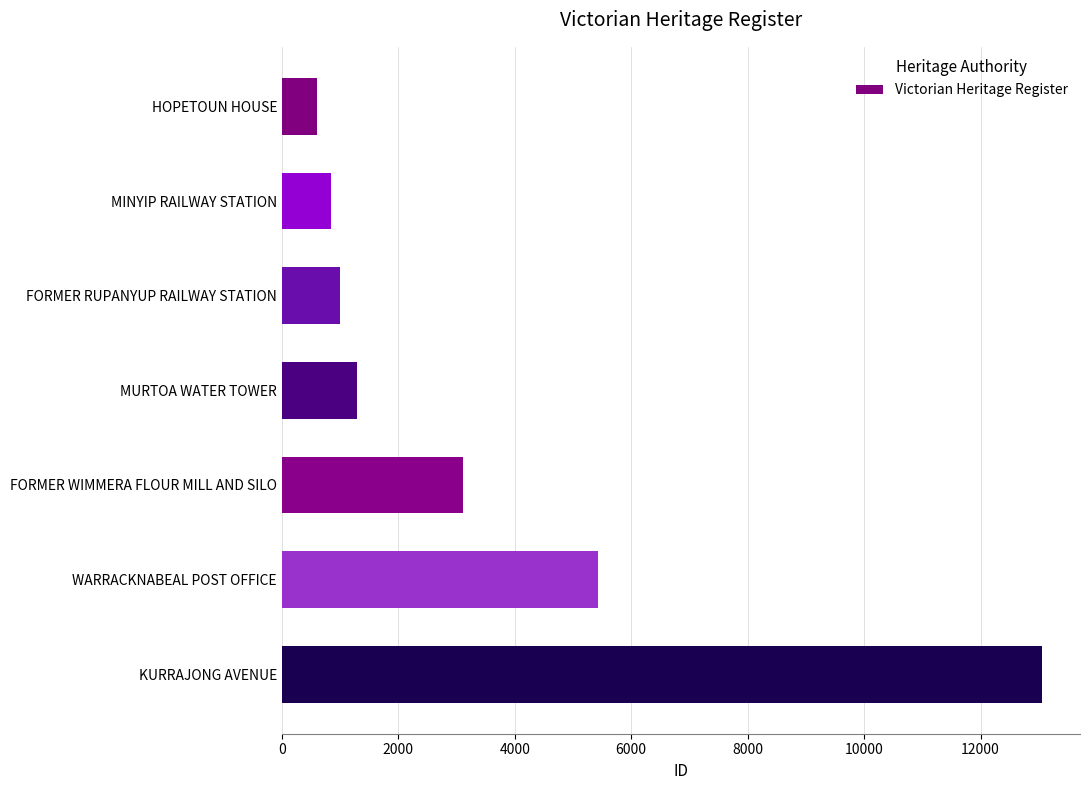

Reading bottom to top, extract all data points from this chart.

13054	5430	3115	1294	1001	846	595